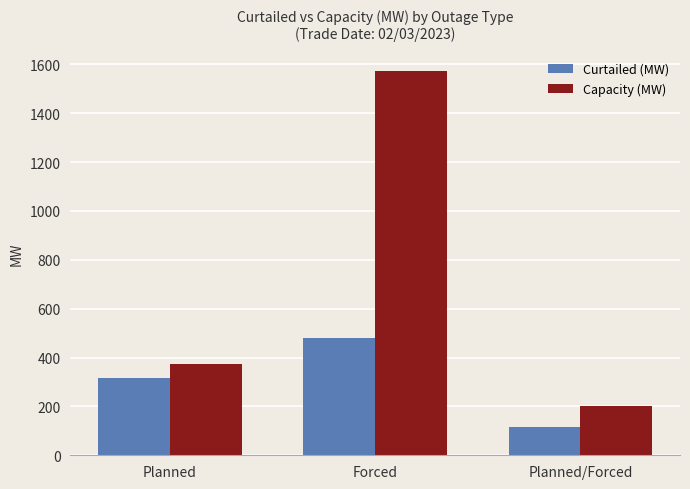

List the series in order of their peak value, highest first.

Capacity (MW), Curtailed (MW)